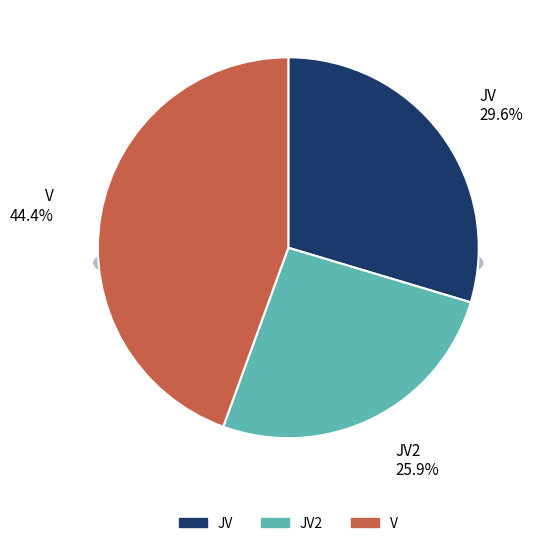

What is the ratio of the value at JV2 to the value at V?

0.6